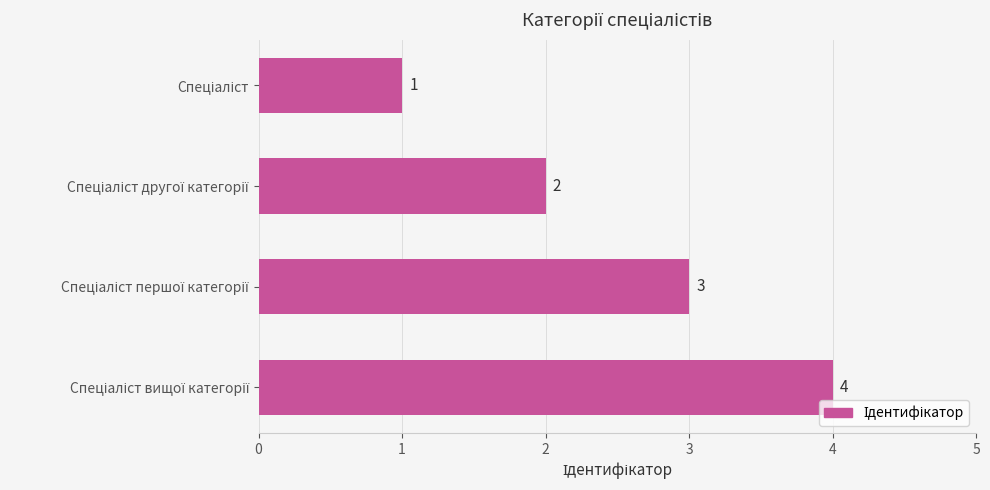

What is the value of the 1st bar from the top?

1